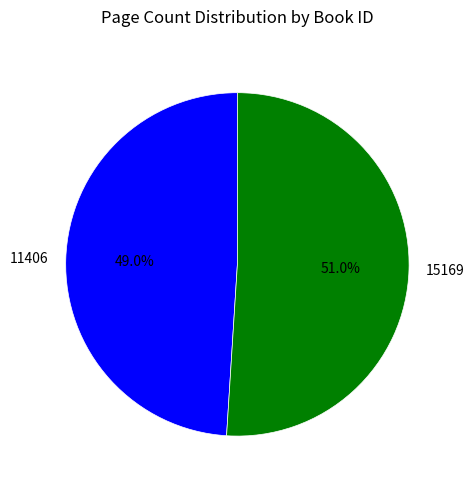

To the nearest percent, what is the combined percentage of 11406 and 15169?

100%